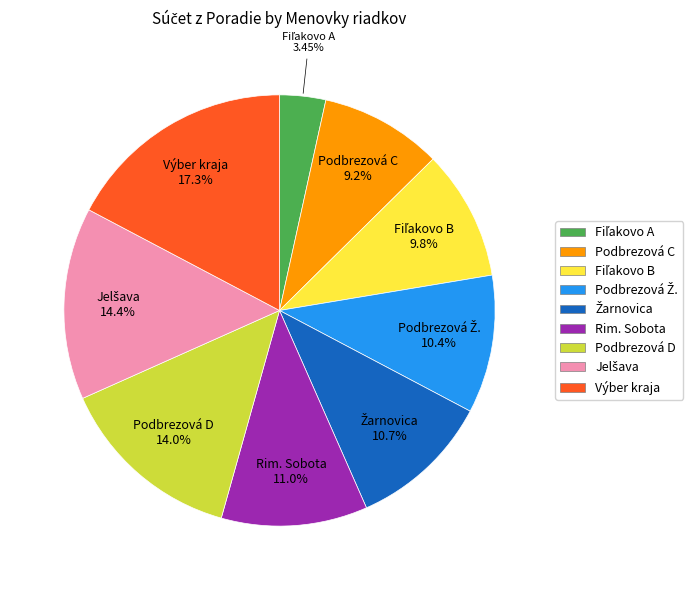

Which slice is the largest?

Výber kraja